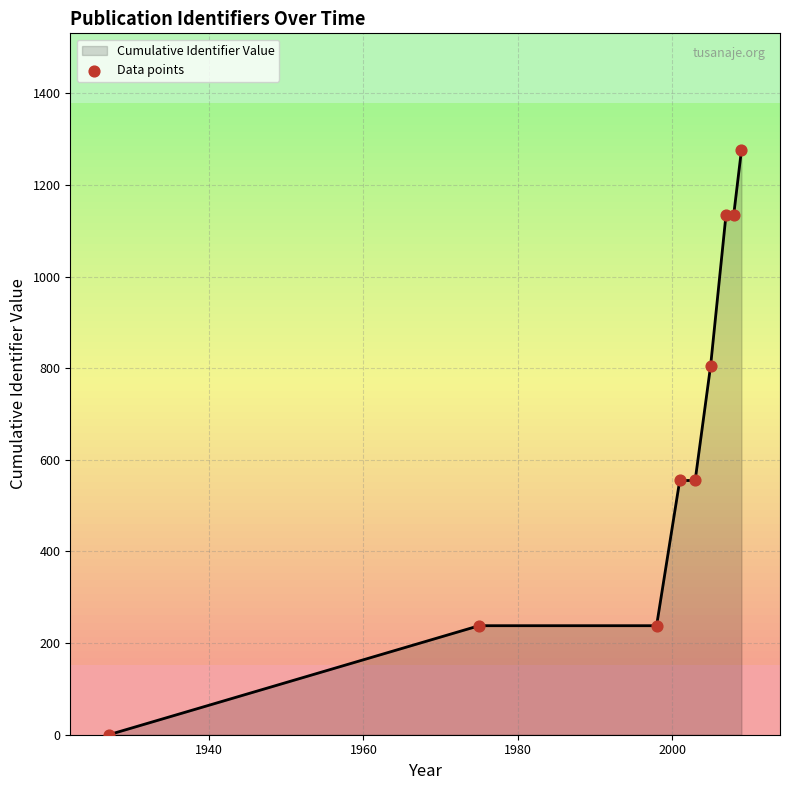

What is the greatest value displayed?

1276